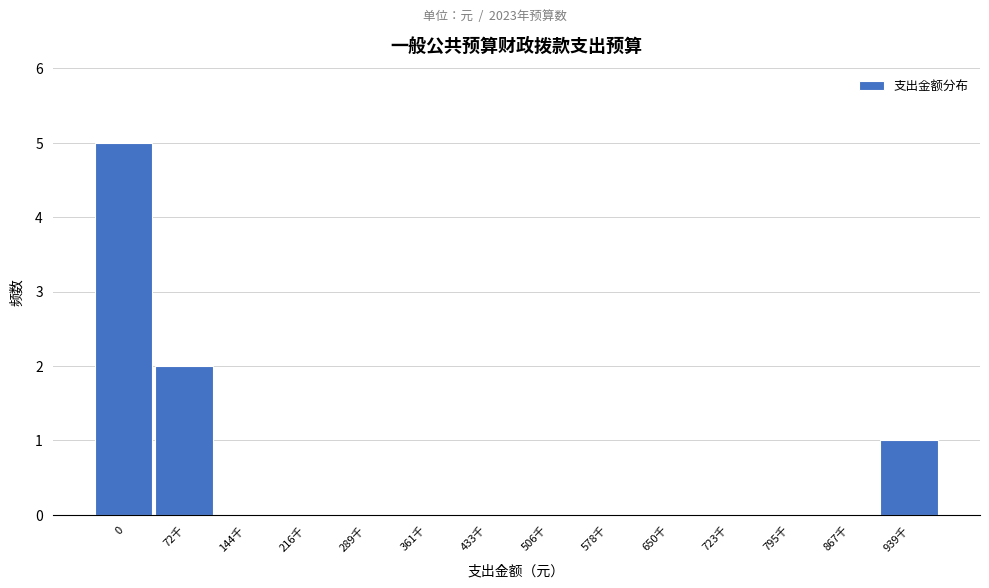

Reading left to right, what are all the values shown in this chart?

0=5	72千=2	144千=0	216千=0	289千=0	361千=0	433千=0	506千=0	578千=0	650千=0	723千=0	795千=0	867千=0	939千=1